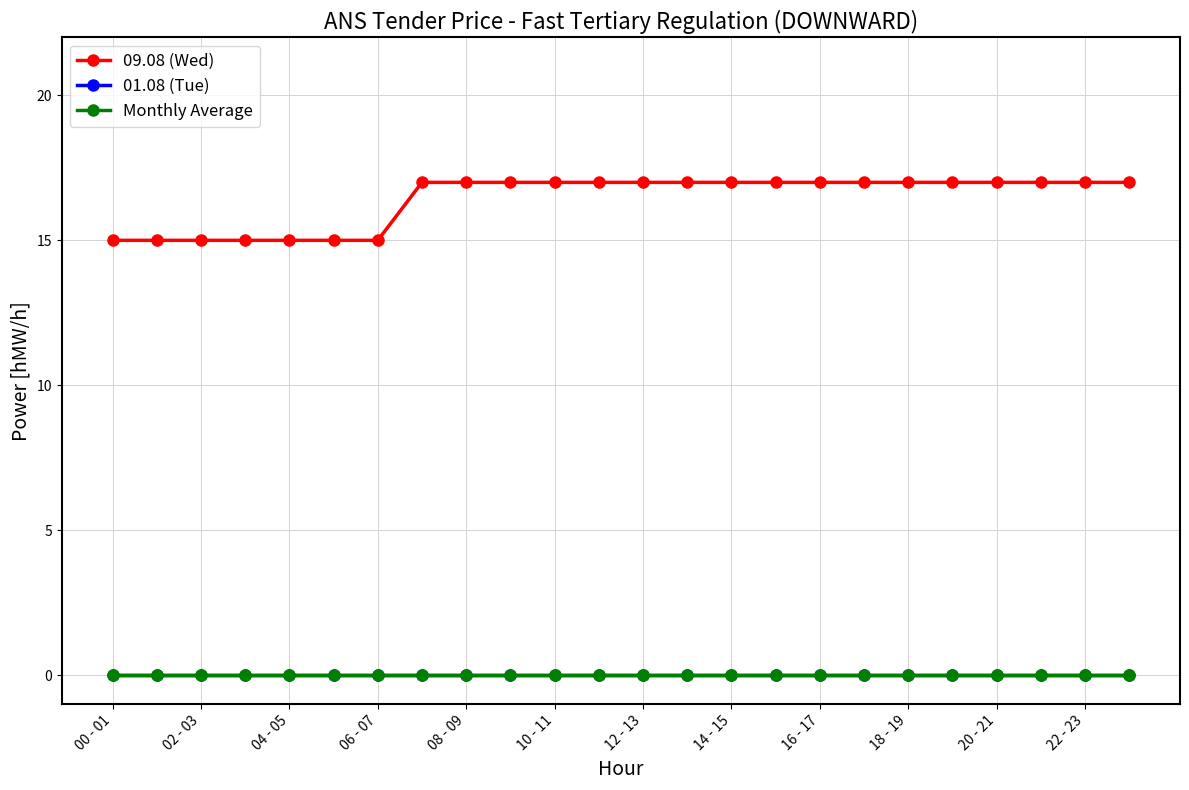

How many distinct data groups are displayed?

3